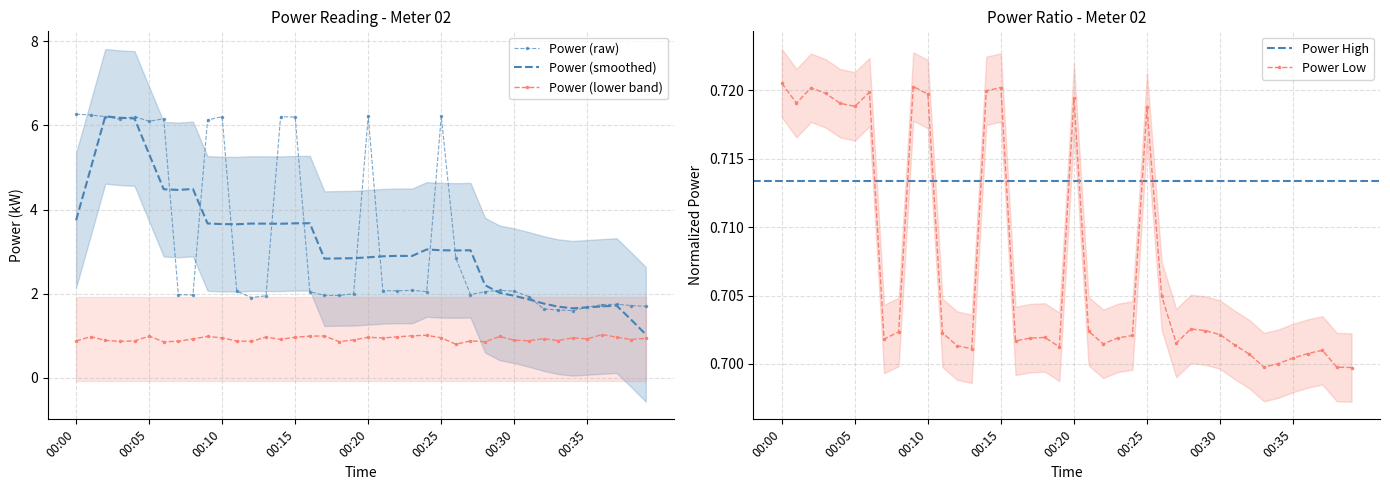

Is this an area chart (filled region under the line)?

No